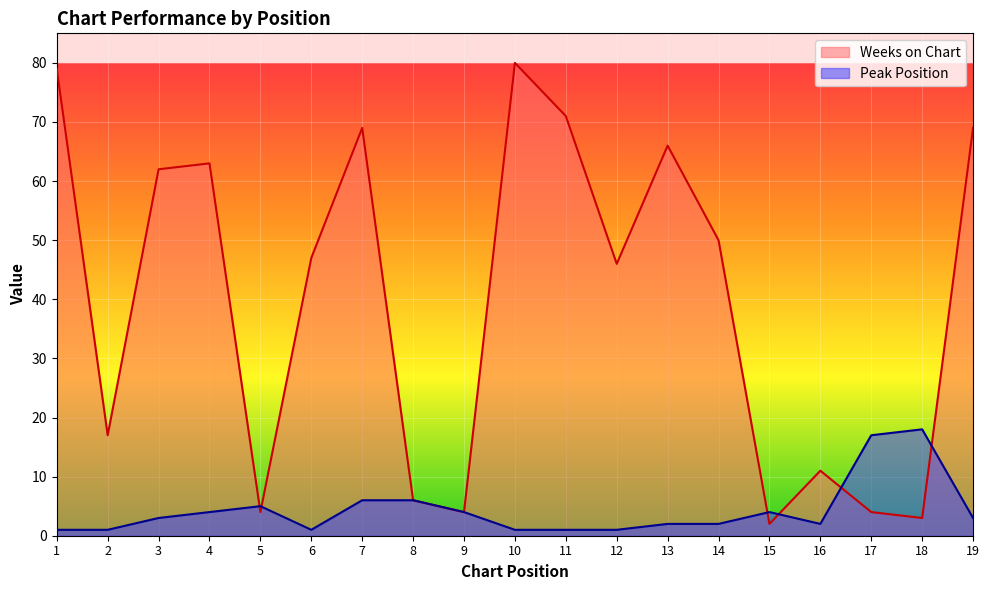

Rank the series at 16 from lowest to highest value.

Peak Position, Weeks on Chart